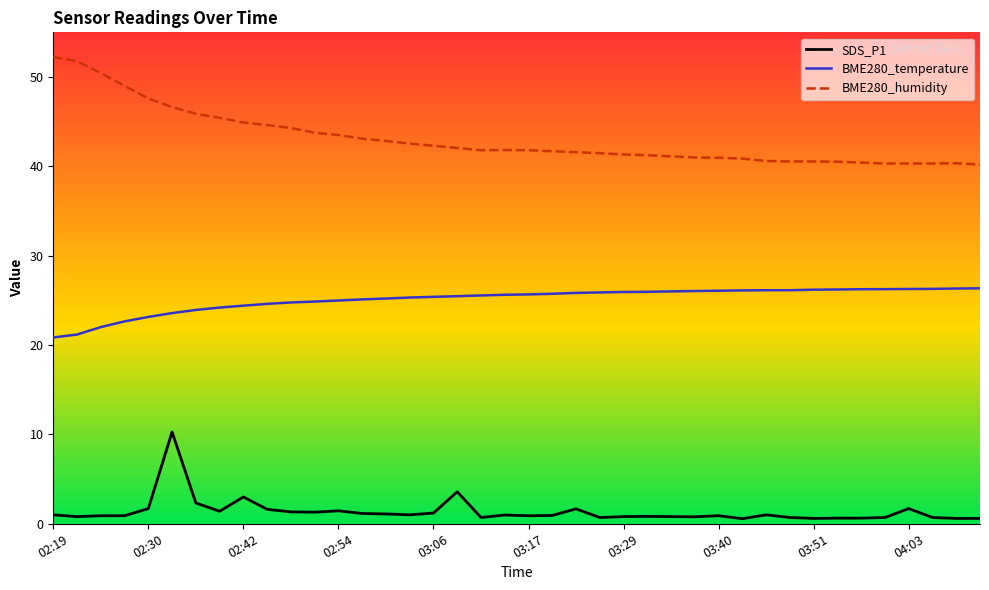

How many data points does each series have?

40